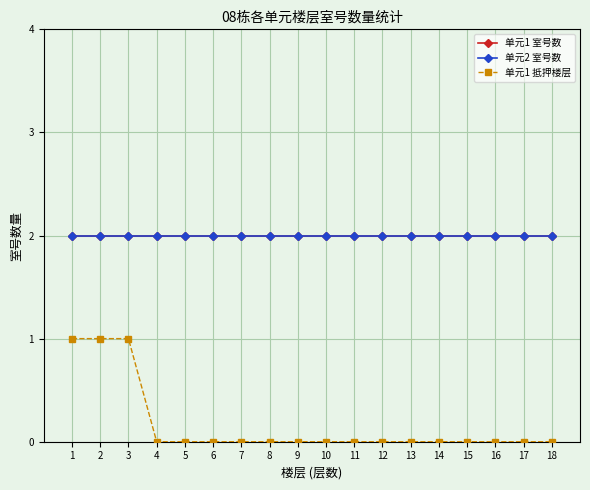

Reading left to right, list all the values displayed in this chart.

单元1 室号数: 2	2	2	2	2	2	2	2	2	2	2	2	2	2	2	2	2	2
单元2 室号数: 2	2	2	2	2	2	2	2	2	2	2	2	2	2	2	2	2	2
单元1 抵押楼层: 1	1	1	0	0	0	0	0	0	0	0	0	0	0	0	0	0	0